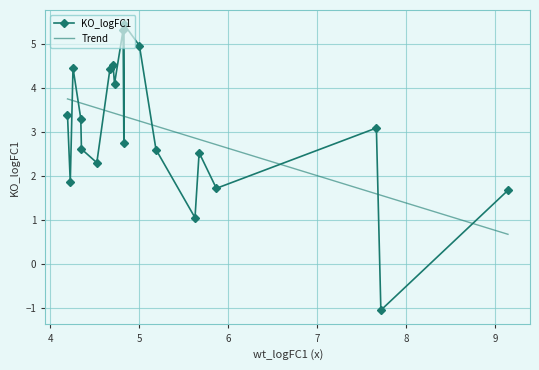

How many lines are shown in the chart?

1